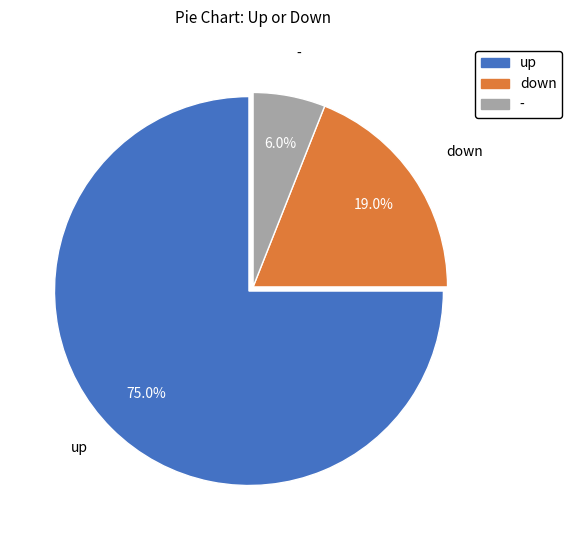

What is the ratio of the value at up to the value at -?

12.5